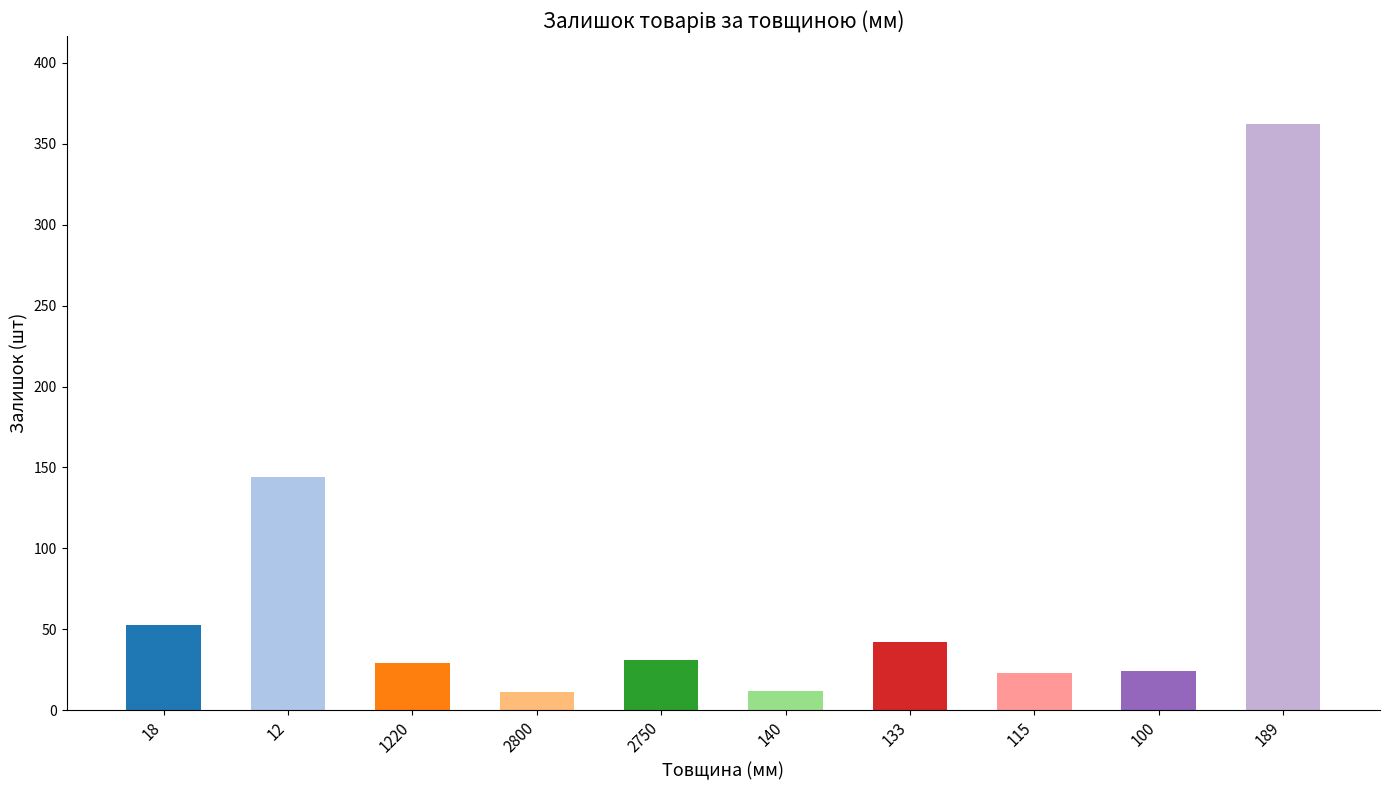

The chart shows a value of 29 at 1220. True or false?

True